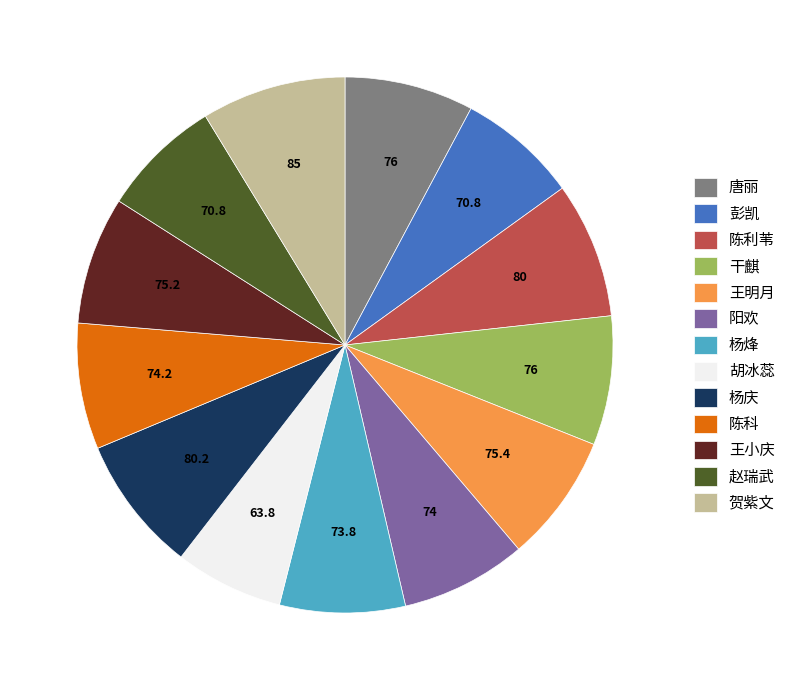

Is 赵瑞武 the majority of the pie?

No